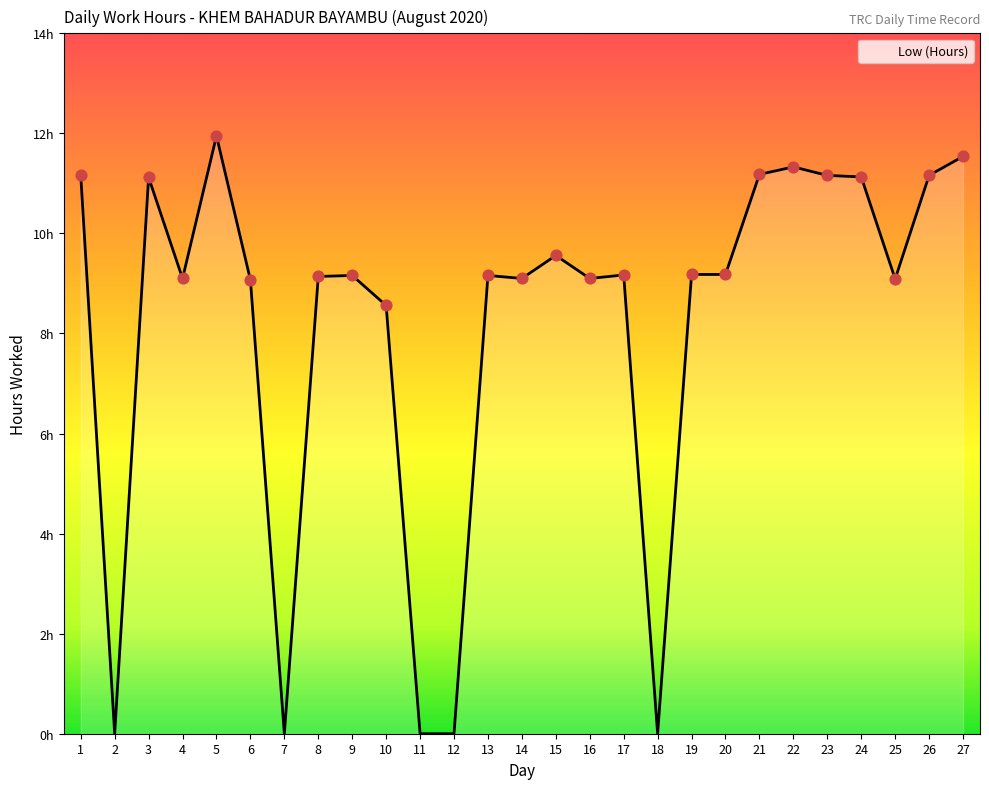

Between 3 and 18, which is larger?

3